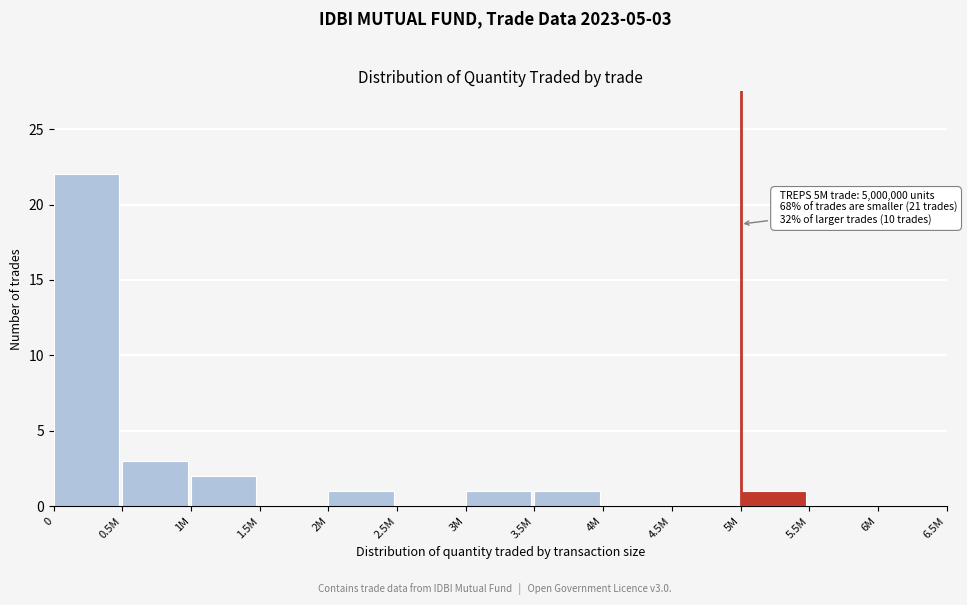

Reading left to right, extract all data points from this chart.

0=22	0.5M=3	1M=2	1.5M=0	2M=1	2.5M=0	3M=1	3.5M=1	4M=0	4.5M=0	5M=1	5.5M=0	6M=0